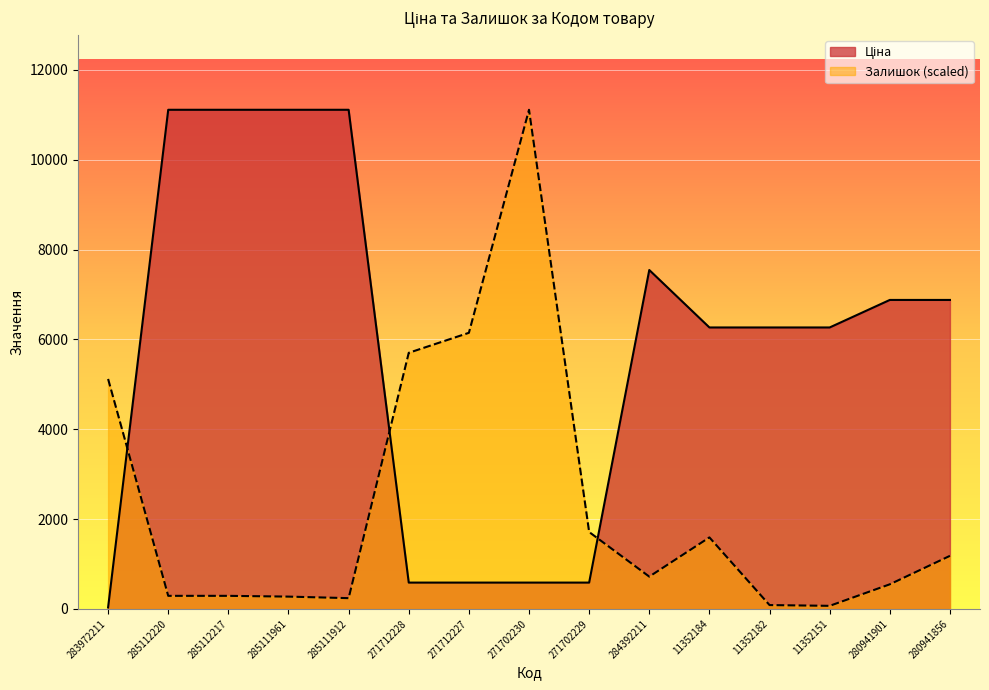

The Ціна series shows 11113.6 at 285111912. True or false?

True